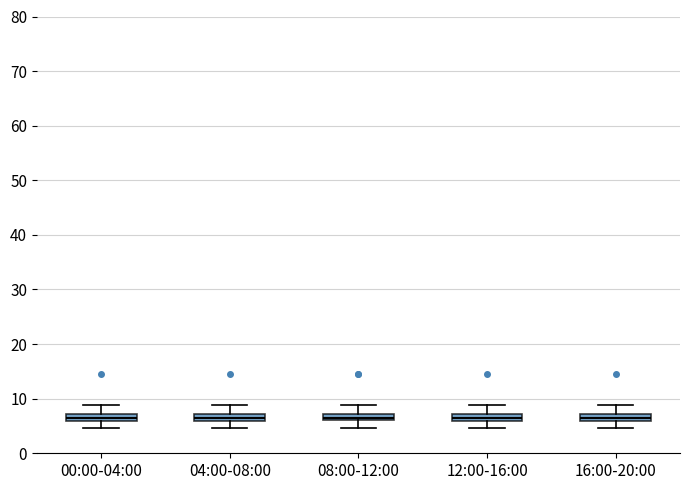

Where is the upper edge of the box for 08:00-12:00 on the y-axis? The values are not printed on the chart, so give them approximately, as read against the axis.

7